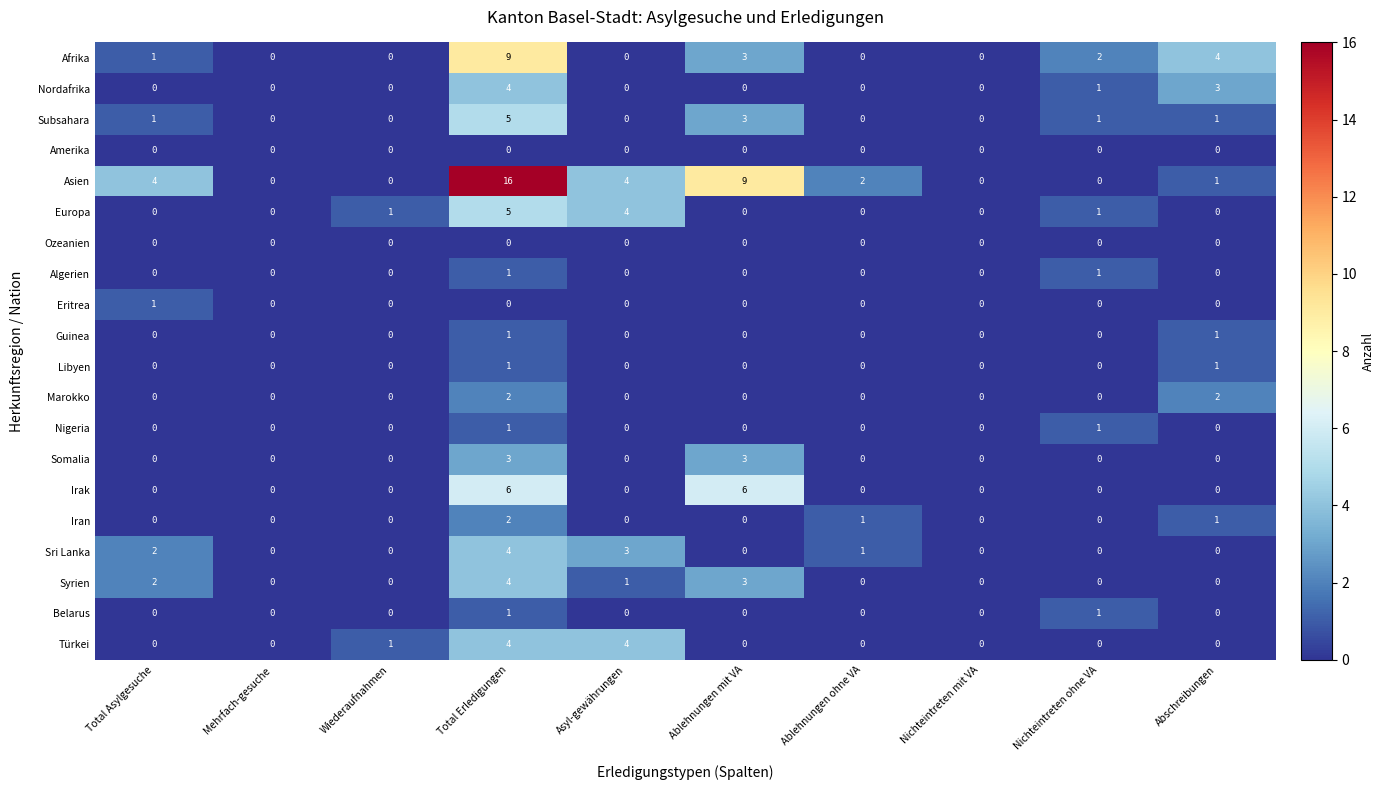

What is the total value across all series at Asyl-gewährungen?

16